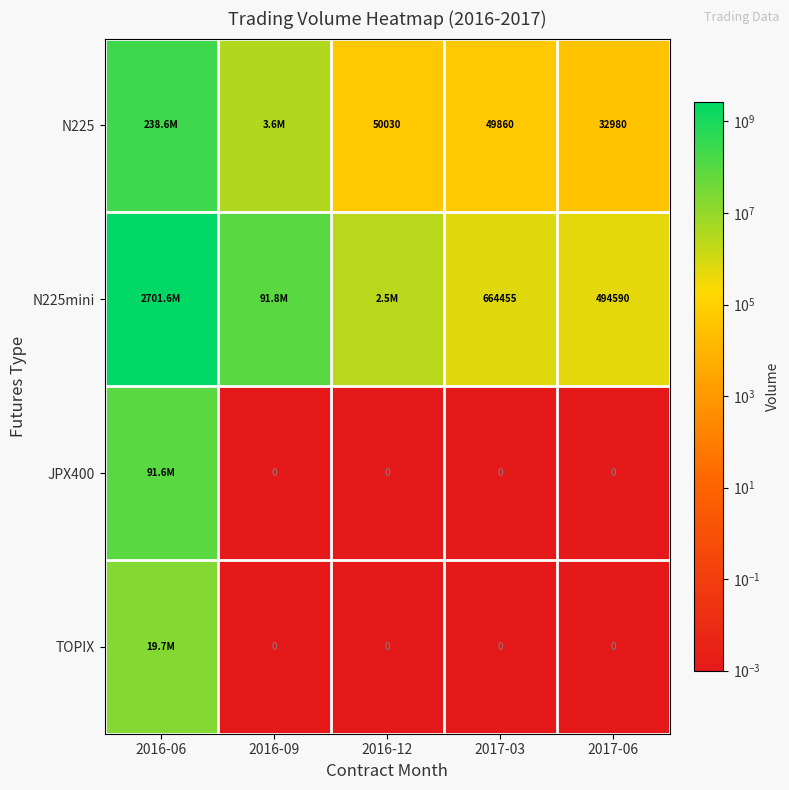

What is the difference between the N225 values at 2017-03 and 2017-06?

16880.0